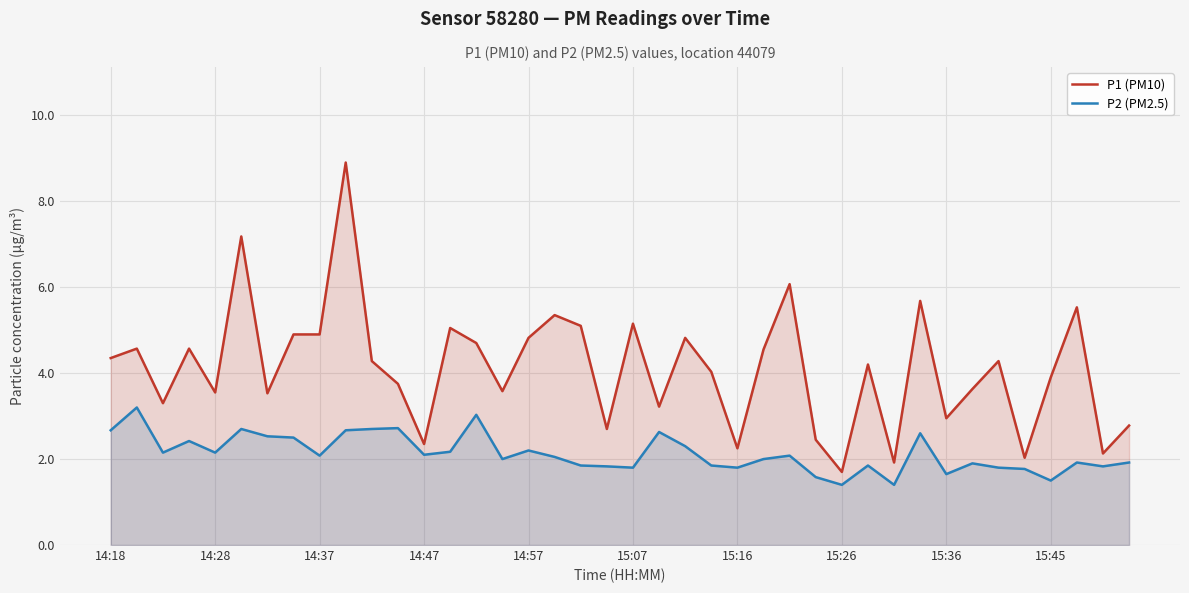

What is the difference between the maximum and minimum values in the P2 (PM2.5) series?

1.8